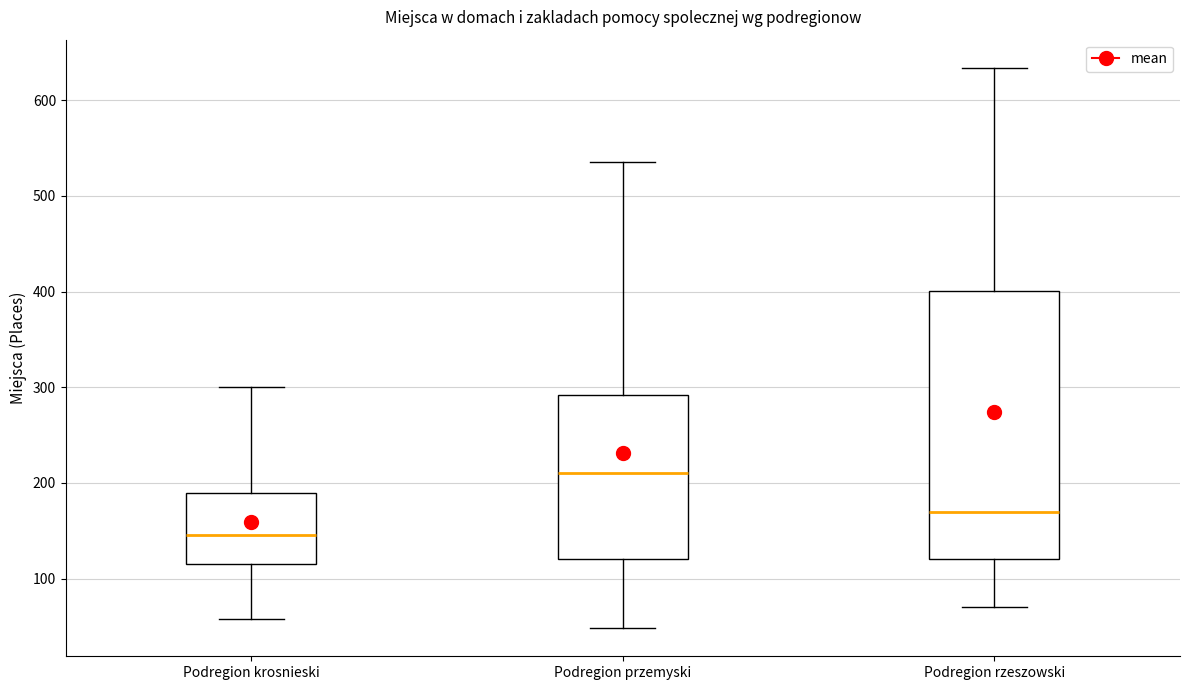

Which box is the tallest, from its lower edge to its upper edge?

Podregion rzeszowski